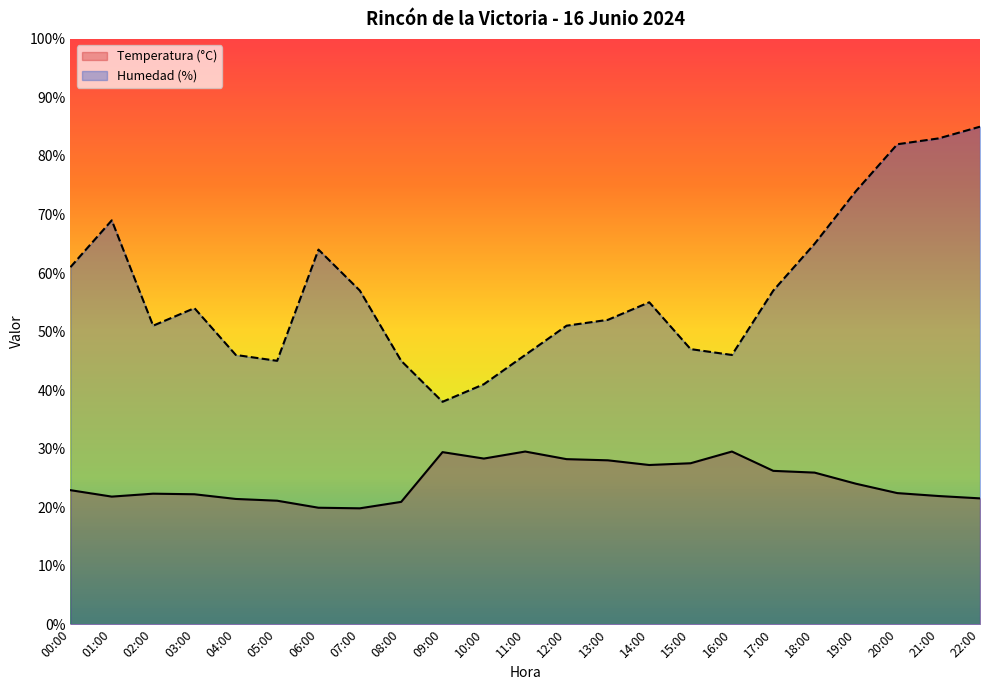

Read the Temperatura (°C) value at 18:00.

25.9